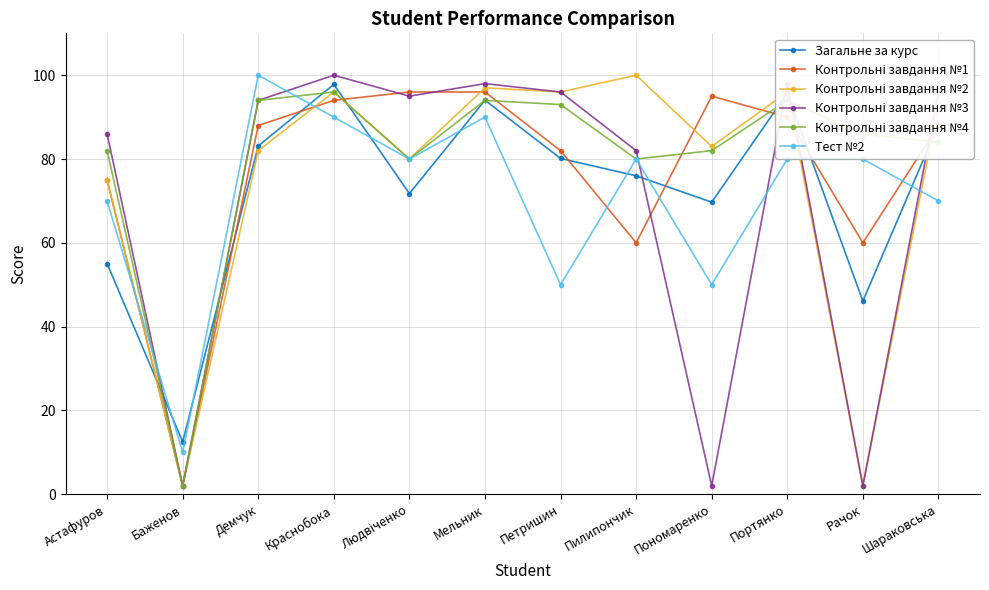

Is it true that Загальне за курс equals 94.0 at Мельник?

True